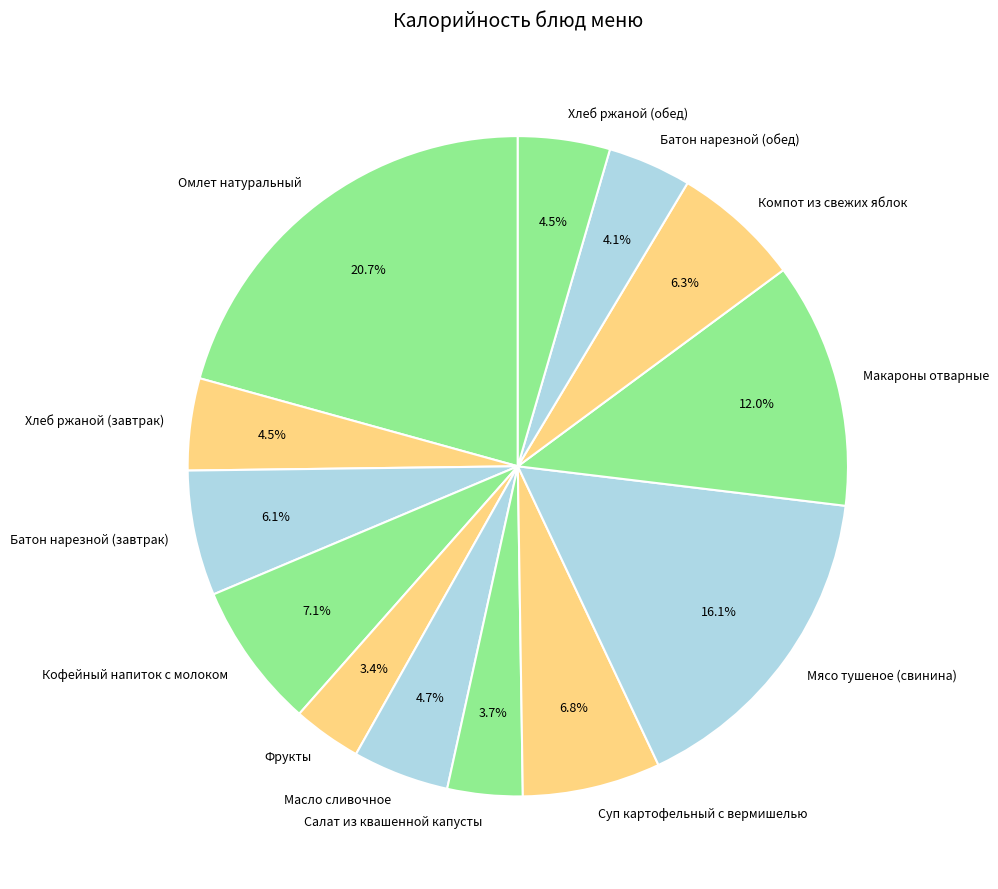

Is Батон нарезной (завтрак) the majority of the pie?

No